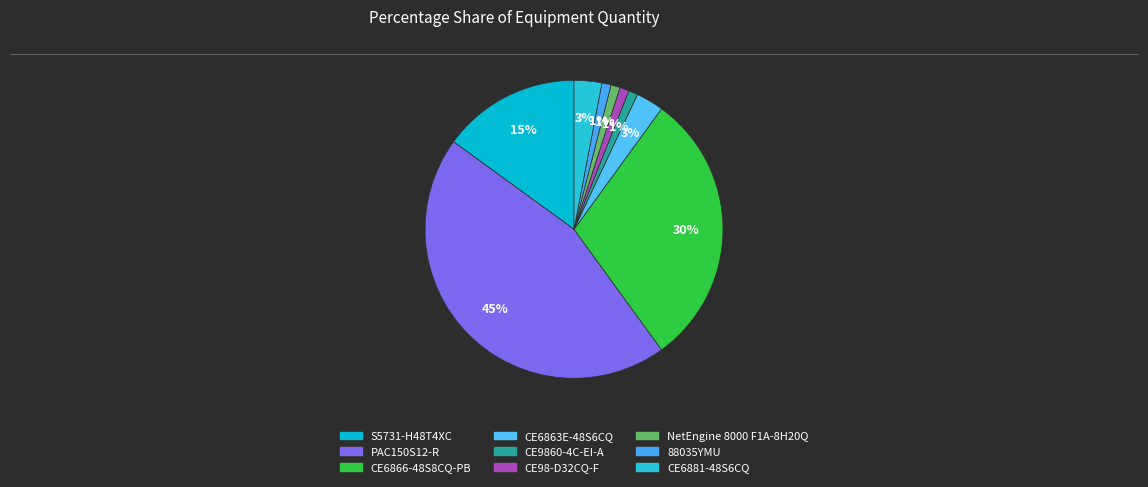

Do NetEngine 8000 F1A-8H20Q and CE6881-48S6CQ together represent more than half of the pie?

No